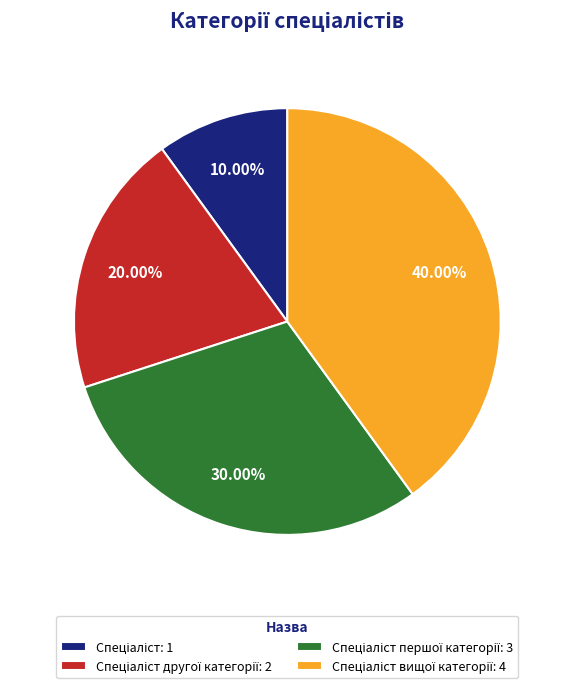

Is there a majority slice in this chart?

No